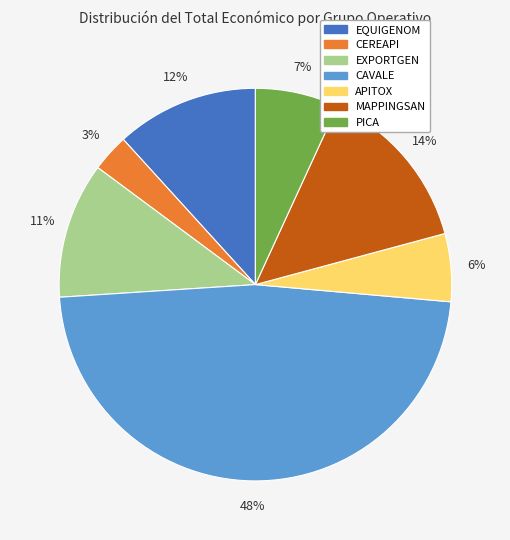

Which has a higher value, CAVALE or MAPPINGSAN?

CAVALE